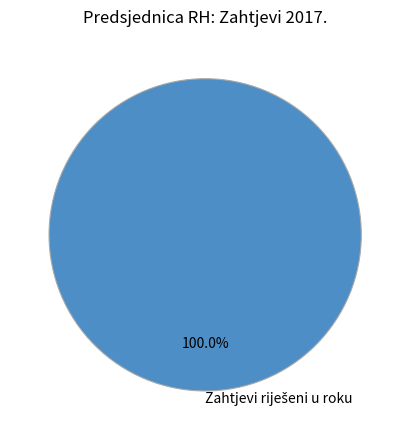

Is there any slice that represents more than half of the pie?

Yes